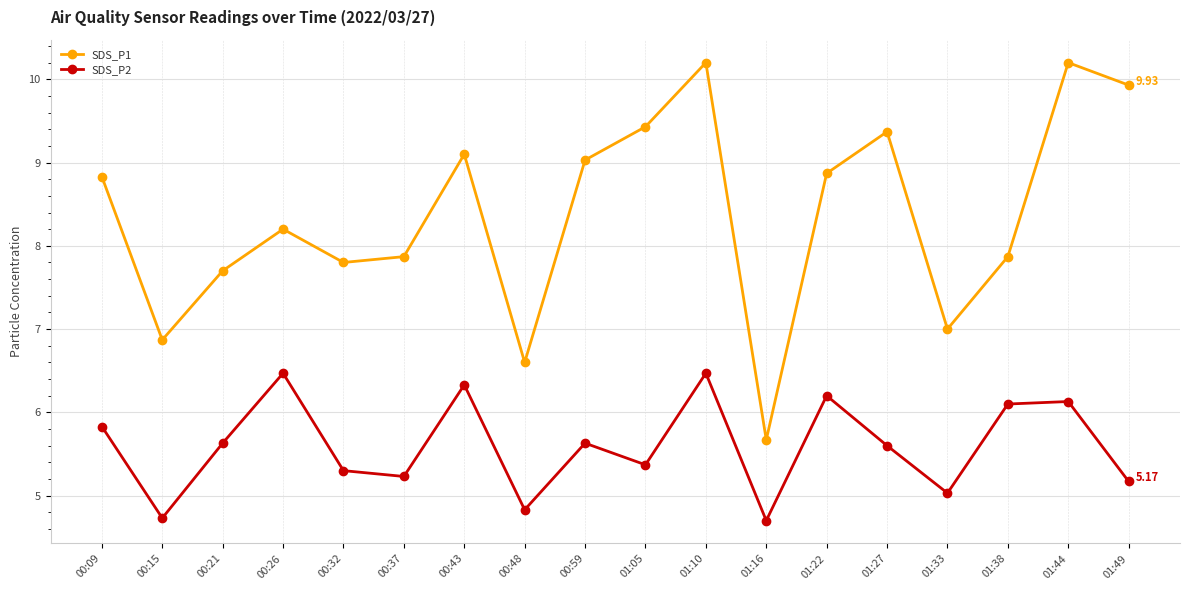

What is the smallest value displayed?

4.7